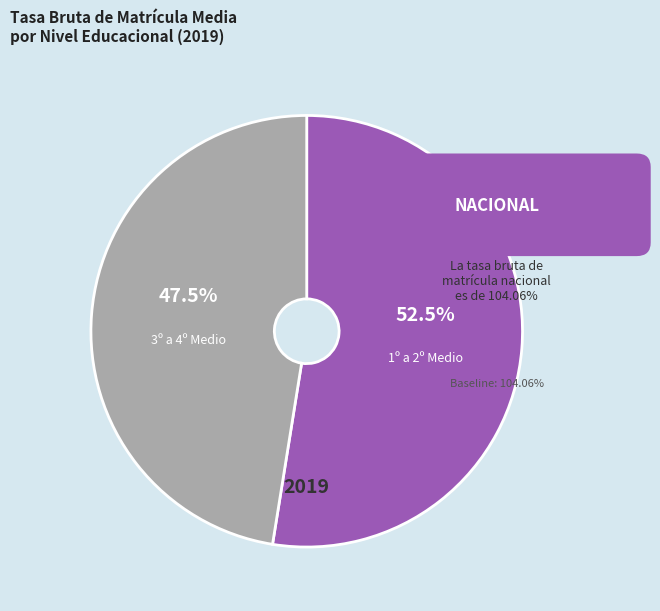

What is the ratio of the value at 3º a 4º Medio to the value at 1º a 2º Medio?

0.9